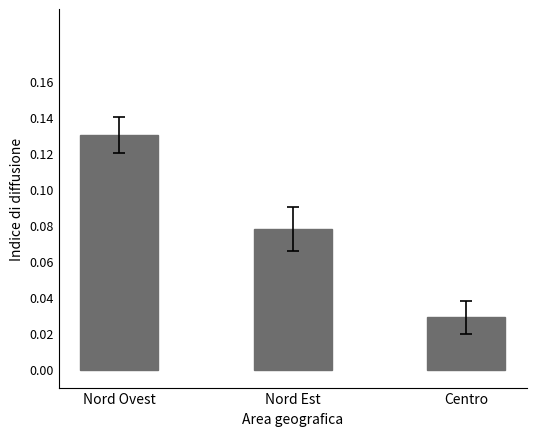

Which category has the highest value across all series?

Nord Ovest